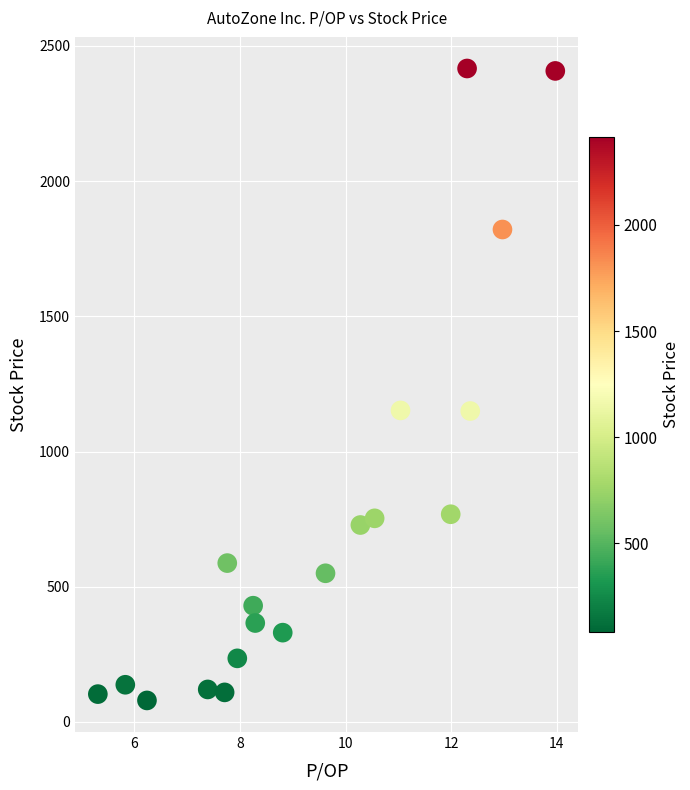

What is the range of X values (max minus min)?

8.7